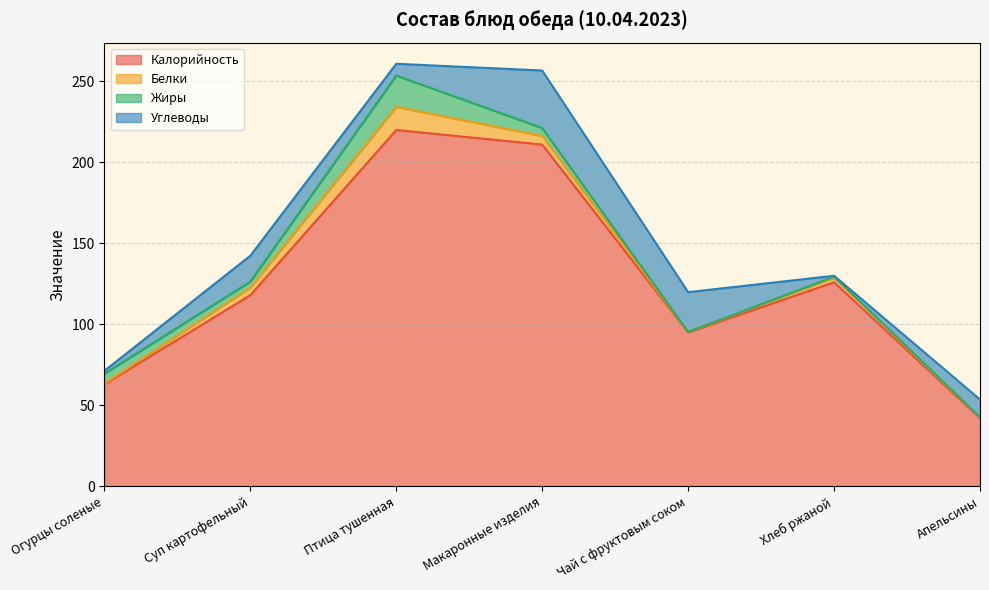

At which category is the sum across all series the highest?

Птица тушенная